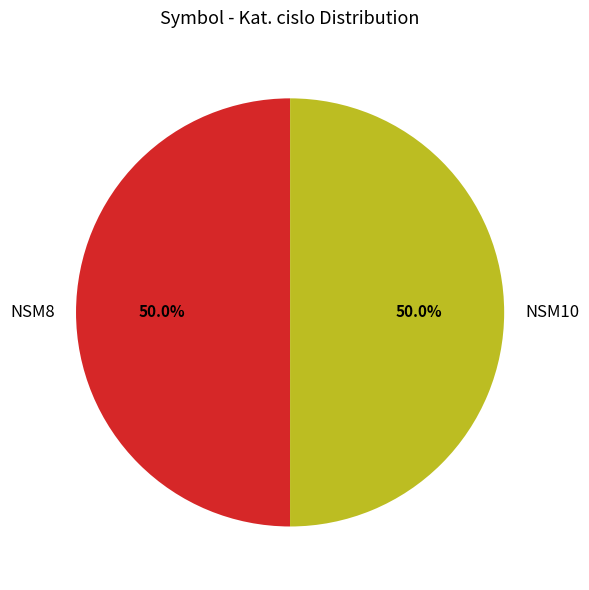

Approximately how many times larger is the value at NSM8 compared to NSM10?

1.0